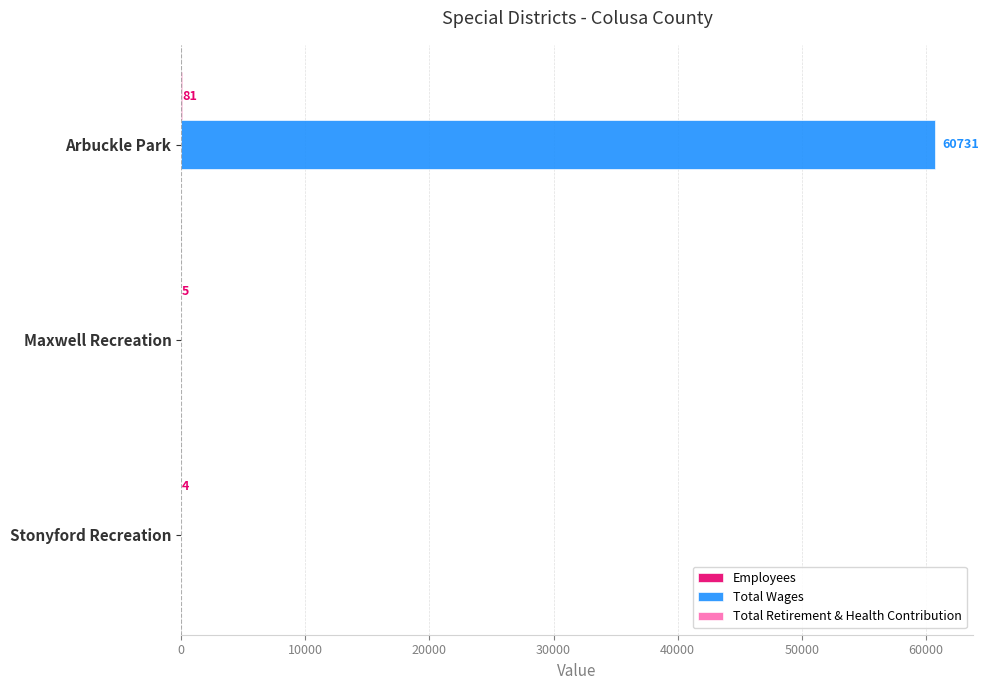

How many data points does each series have?

3